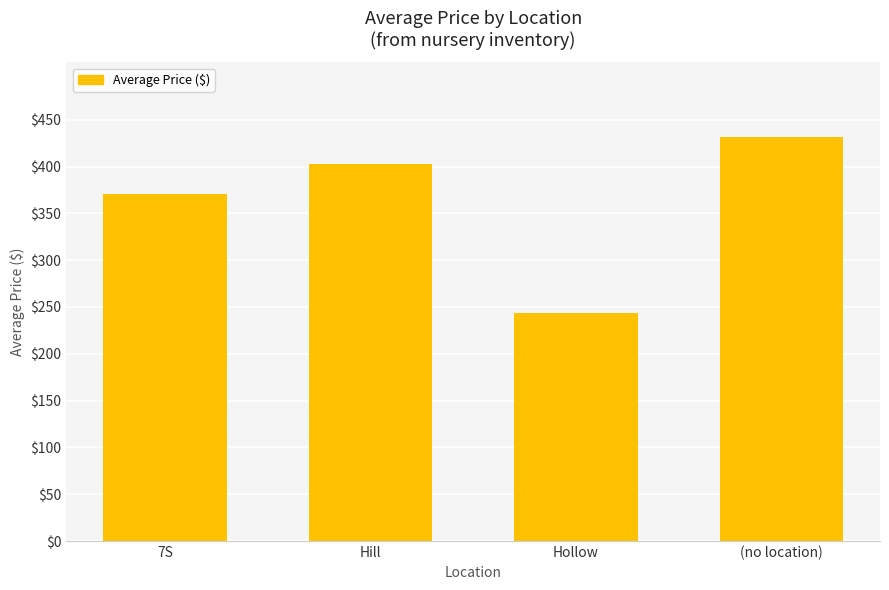

Where does the data first go above 402?

Hill